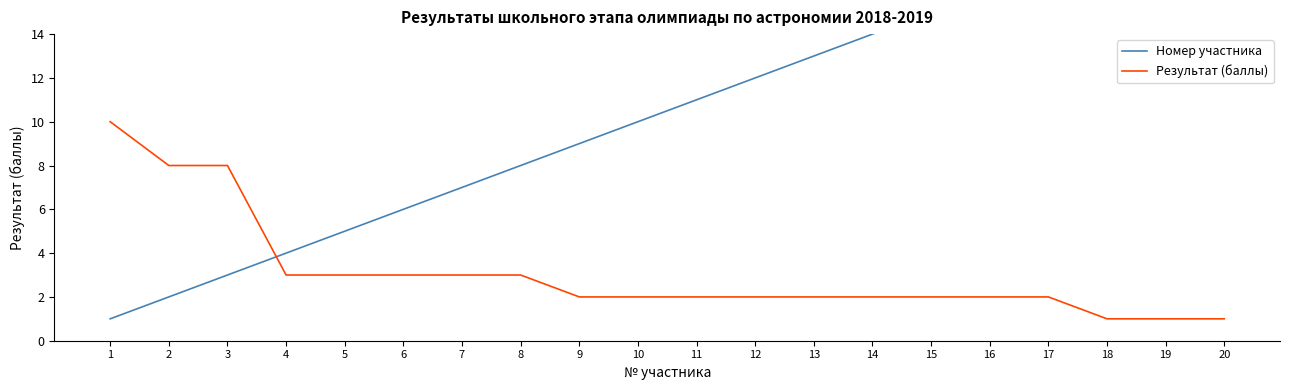

Which series has the widest spread of values?

Номер участника